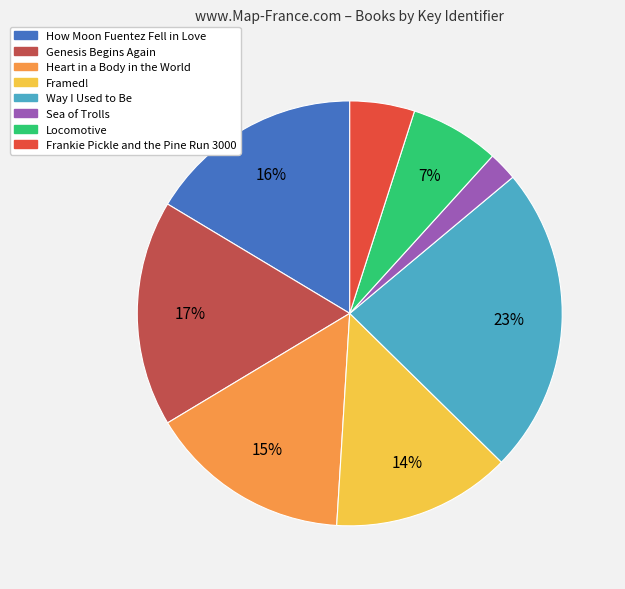

True or false: How Moon Fuentez Fell in Love accounts for 28% of the total.

False